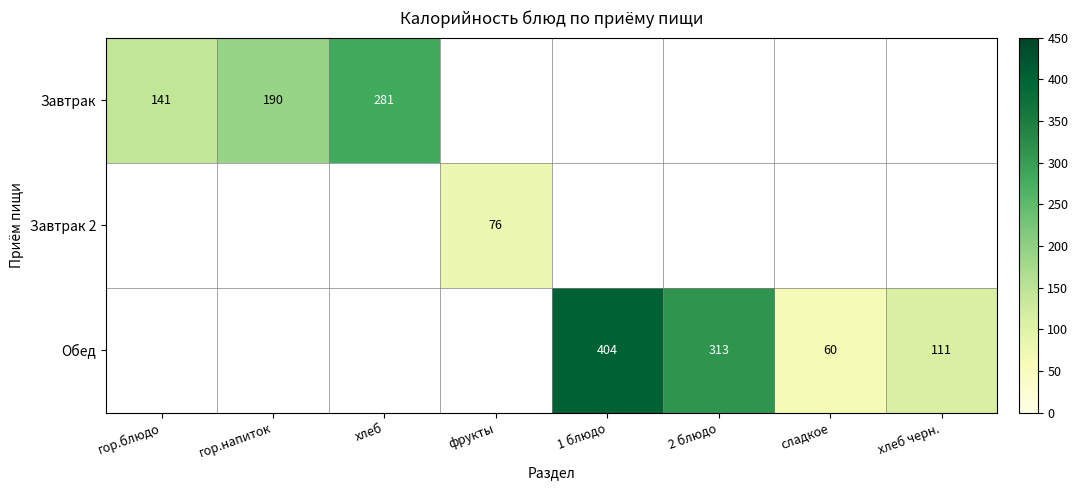

Count the number of data series in this chart.

3